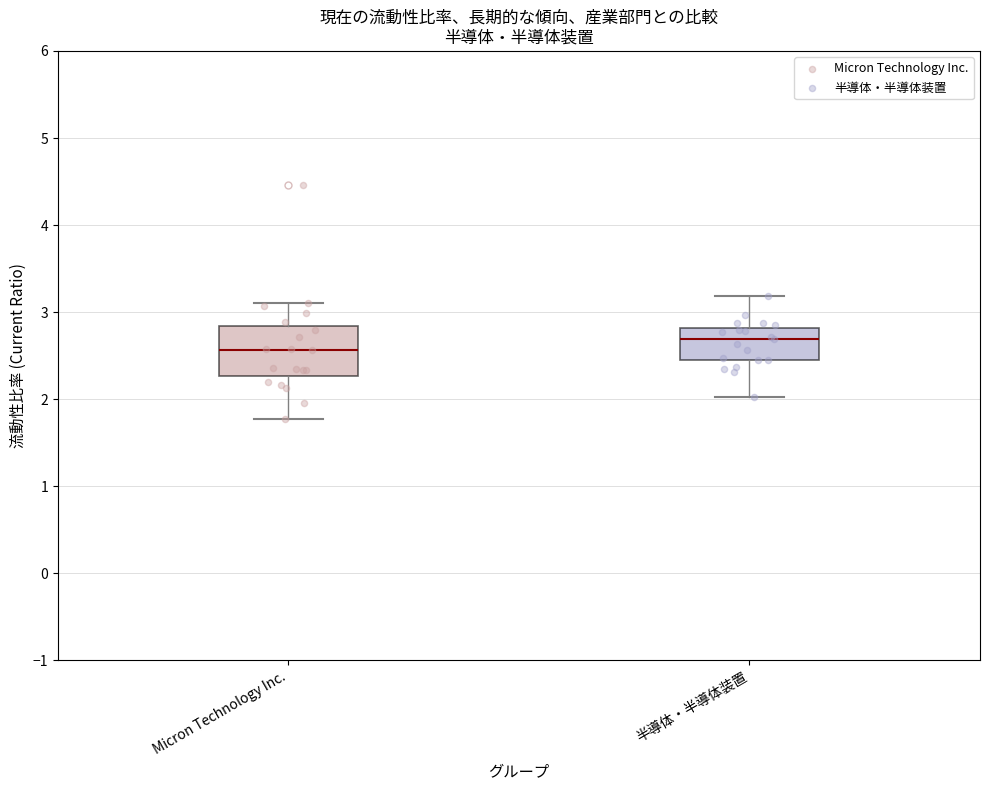

Which box has the lowest median line?

Micron Technology Inc.